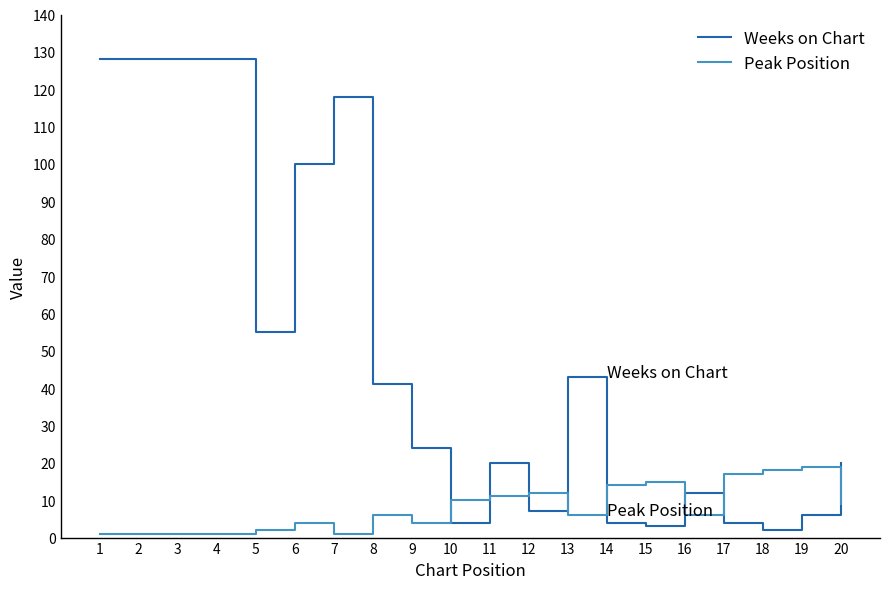

Where do Peak Position and Weeks on Chart first cross each other?

9 and 10